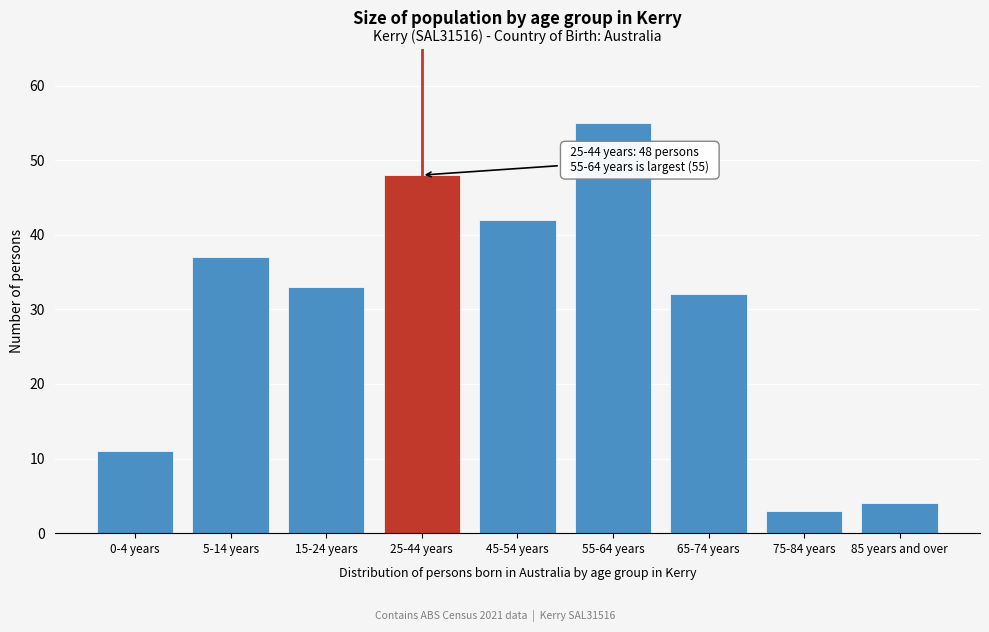

Reading right to left, what are all the values shown in this chart?

4	3	32	55	42	48	33	37	11